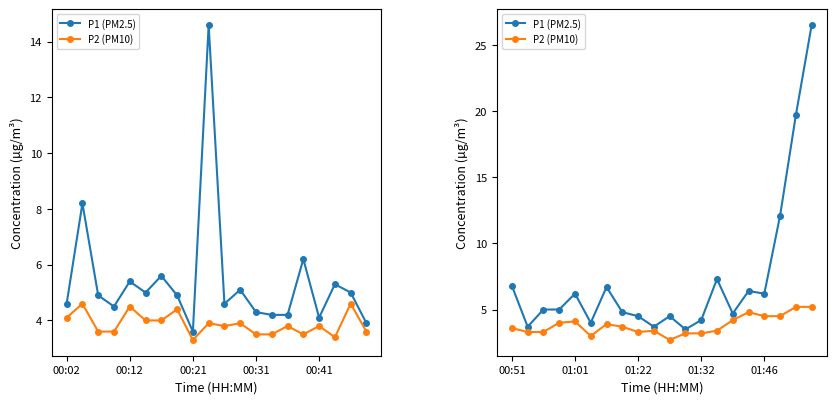

Read the P2 (PM10) value at 6.

3.9